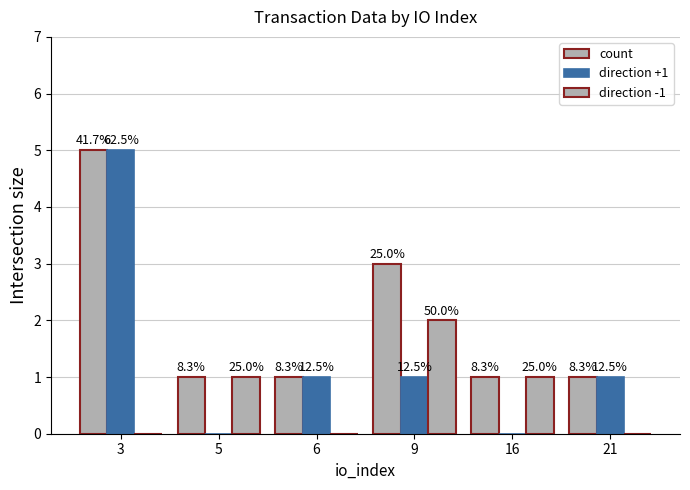

Rank the series by their maximum value, from highest to lowest.

count, direction +1, direction -1